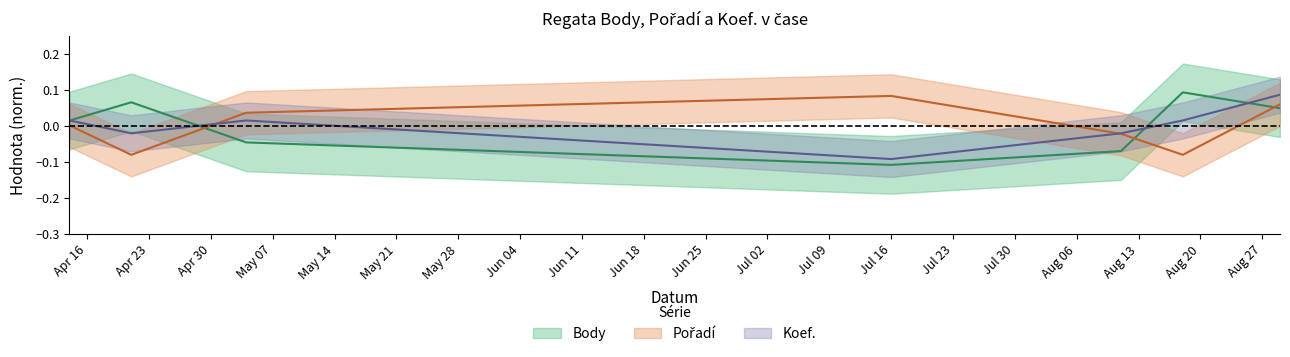

At which label is Body closest to 0?

2007-04-14